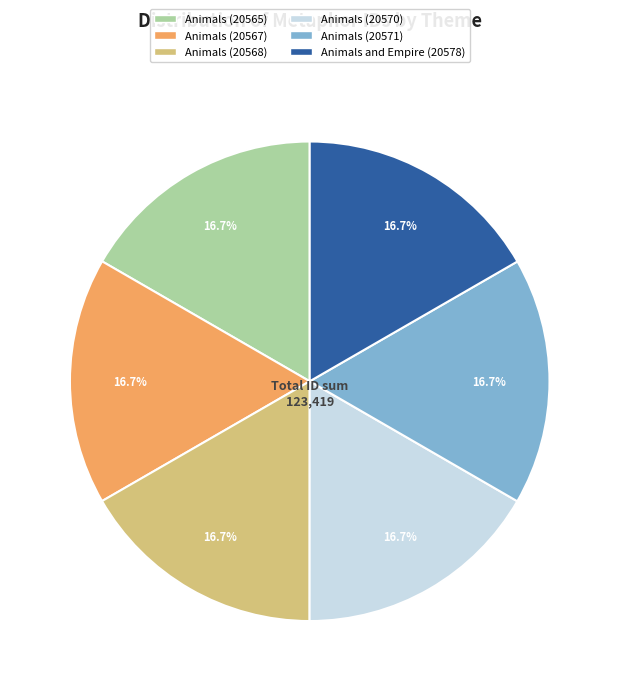

Combined, what portion of the pie is Animals (20565) and Animals (20571)?

33.3%